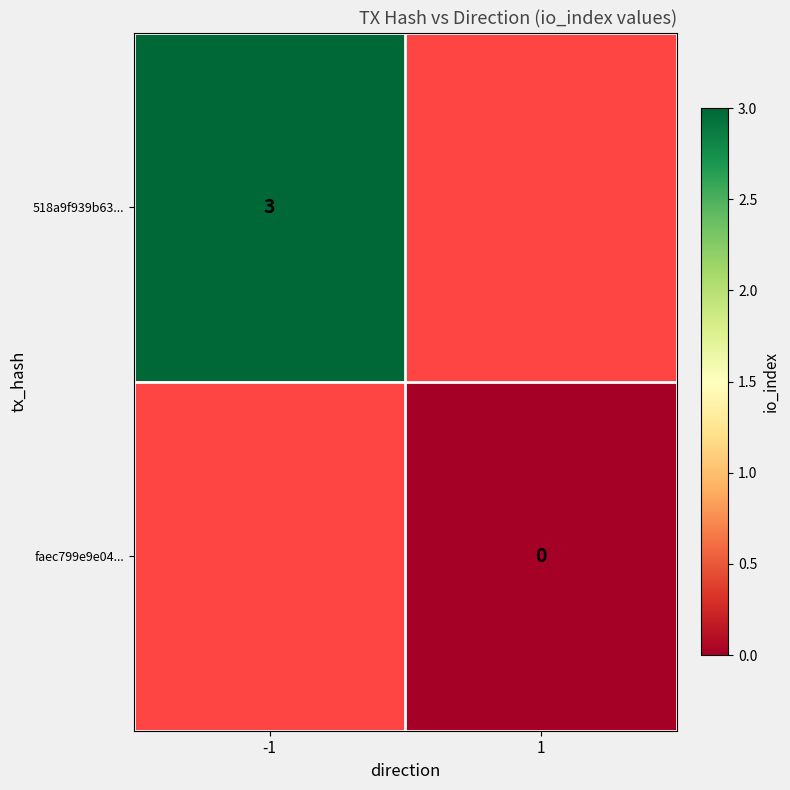

The 518a9f939b63... series shows 3 at -1. True or false?

True